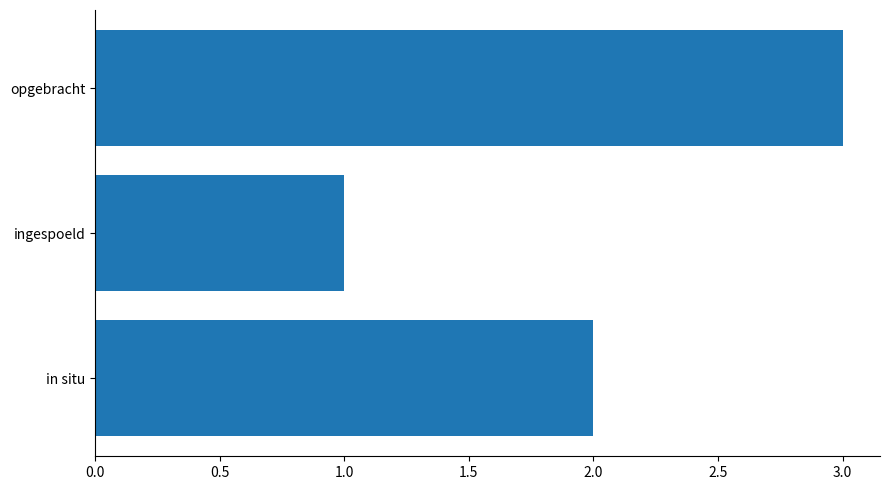

Does the chart contain any negative values?

No